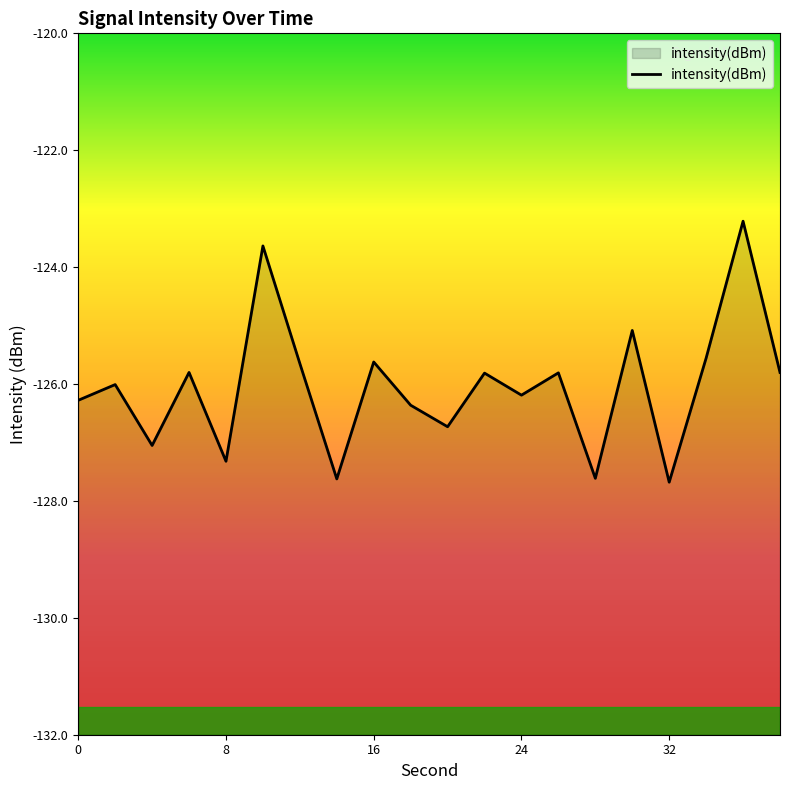

What is the maximum value shown in the chart?

-123.2